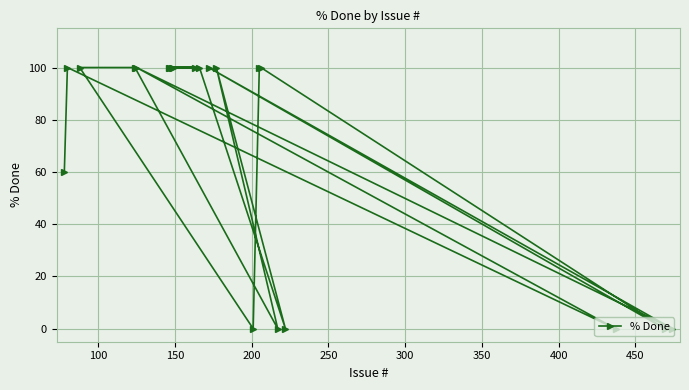

Count the values in the range 0 to 100.

21